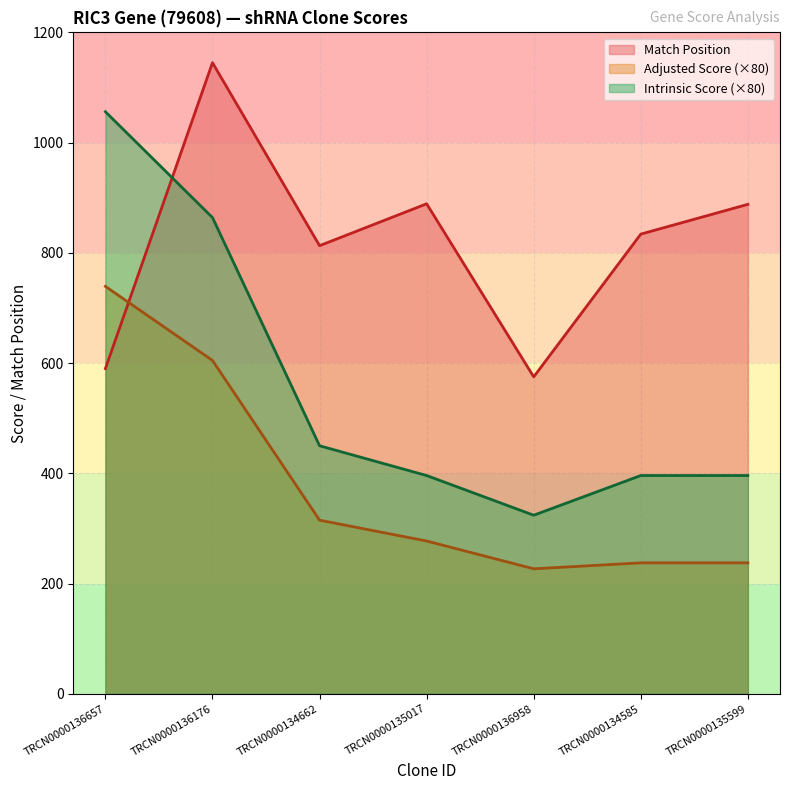

True or false: Intrinsic Score and Adjusted Score cross at least once.

False